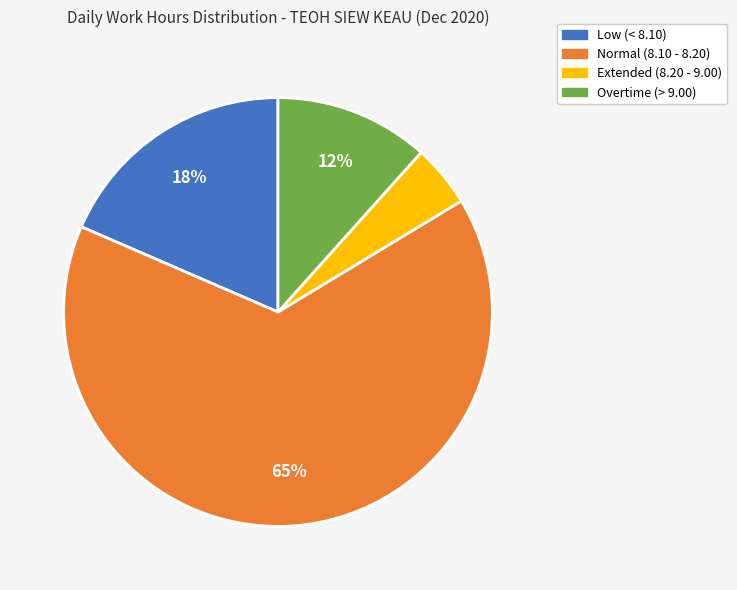

Which slice represents more than half of the pie?

Normal (8.10 - 8.20)